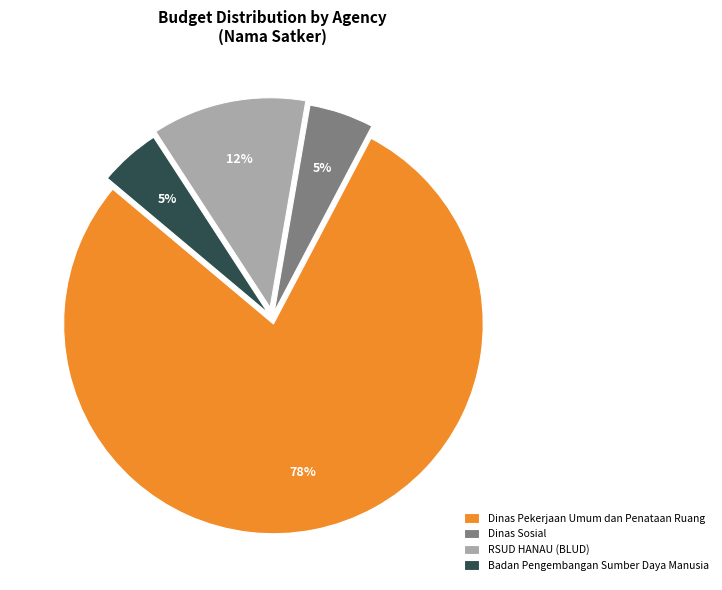

Which category has the biggest portion of the pie?

Dinas Pekerjaan Umum dan Penataan Ruang